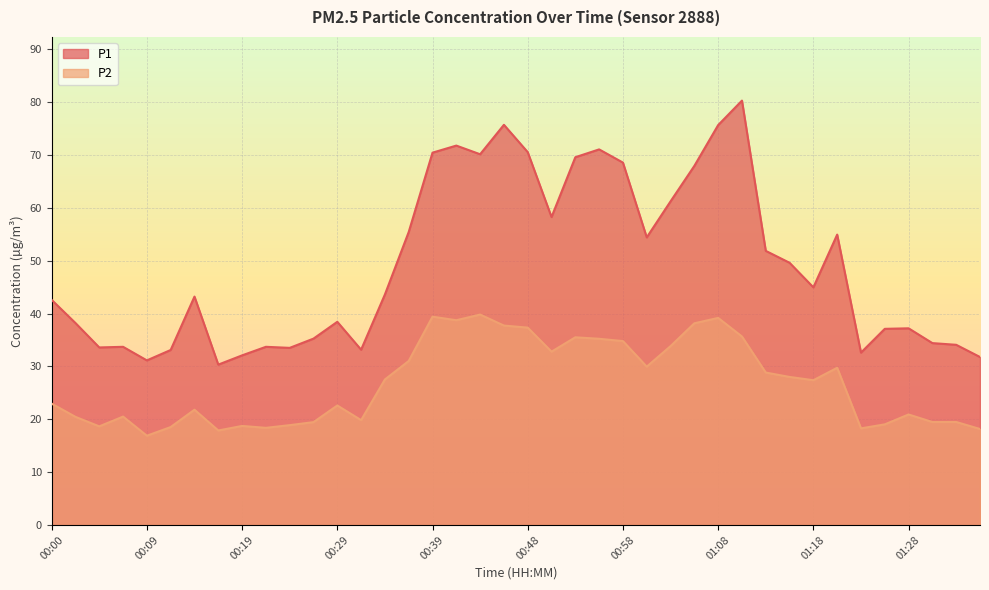

What is the maximum value shown in the chart?

80.3